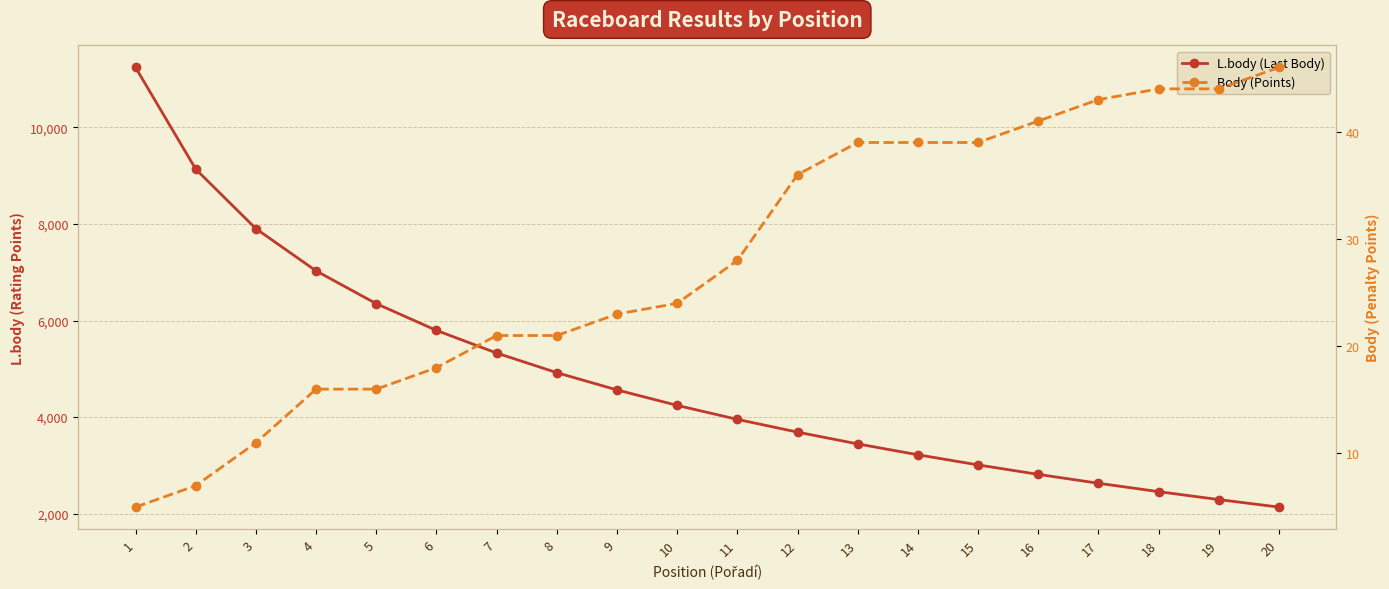

Count the number of categories in the chart.

20